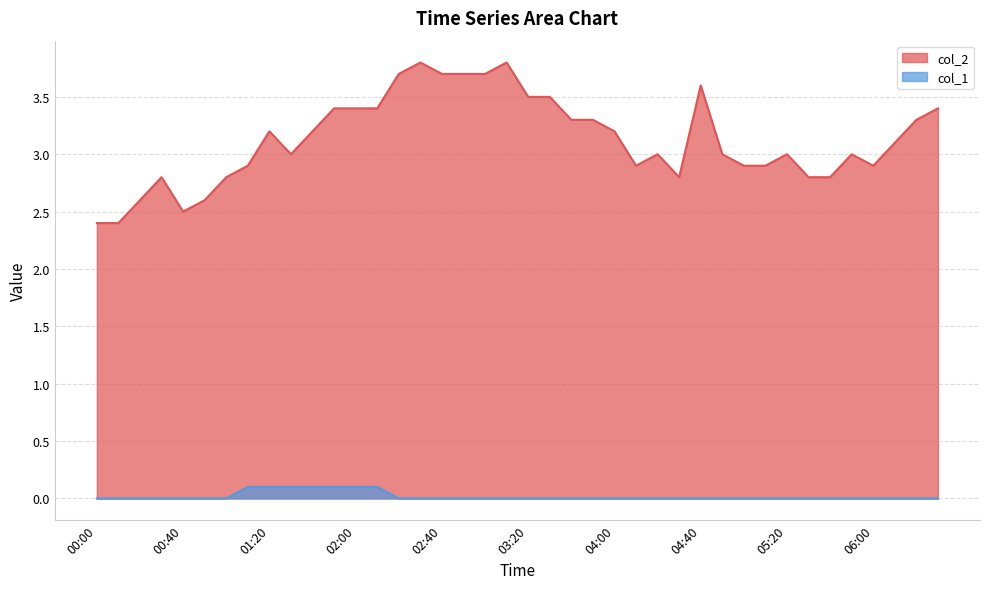

Reading right to left, what are all the values shown in this chart?

col_2: 06:30=3.4	06:20=3.3	06:10=3.1	06:00=2.9	05:50=3.0	05:40=2.8	05:30=2.8	05:20=3.0	05:10=2.9	05:00=2.9	04:50=3.0	04:40=3.6	04:30=2.8	04:20=3.0	04:10=2.9	04:00=3.2	03:50=3.3	03:40=3.3	03:30=3.5	03:20=3.5	03:10=3.8	03:00=3.7	02:50=3.7	02:40=3.7	02:30=3.8	02:20=3.7	02:10=3.4	02:00=3.4	01:50=3.4	01:40=3.2	01:30=3.0	01:20=3.2	01:10=2.9	01:00=2.8	00:50=2.6	00:40=2.5	00:30=2.8	00:20=2.6	00:10=2.4	00:00=2.4
col_1: 06:30=0.0	06:20=0.0	06:10=0.0	06:00=0.0	05:50=0.0	05:40=0.0	05:30=0.0	05:20=0.0	05:10=0.0	05:00=0.0	04:50=0.0	04:40=0.0	04:30=0.0	04:20=0.0	04:10=0.0	04:00=0.0	03:50=0.0	03:40=0.0	03:30=0.0	03:20=0.0	03:10=0.0	03:00=0.0	02:50=0.0	02:40=0.0	02:30=0.0	02:20=0.0	02:10=0.1	02:00=0.1	01:50=0.1	01:40=0.1	01:30=0.1	01:20=0.1	01:10=0.1	01:00=0.0	00:50=0.0	00:40=0.0	00:30=0.0	00:20=0.0	00:10=0.0	00:00=0.0